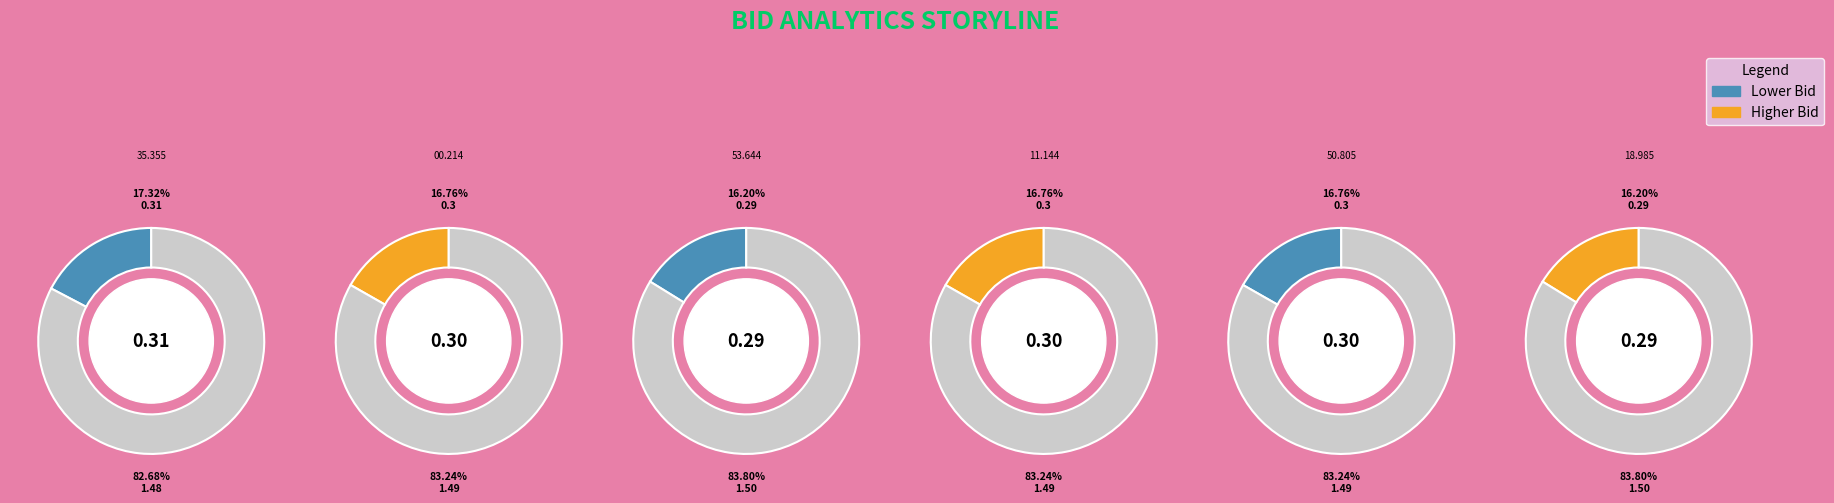

Does 08:20:53.644 represent more than half of the total?

No